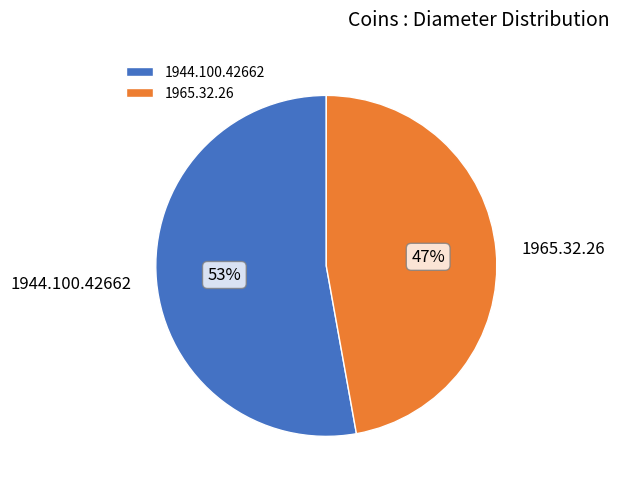

To the nearest percent, what percentage of the pie is 1965.32.26?

47%